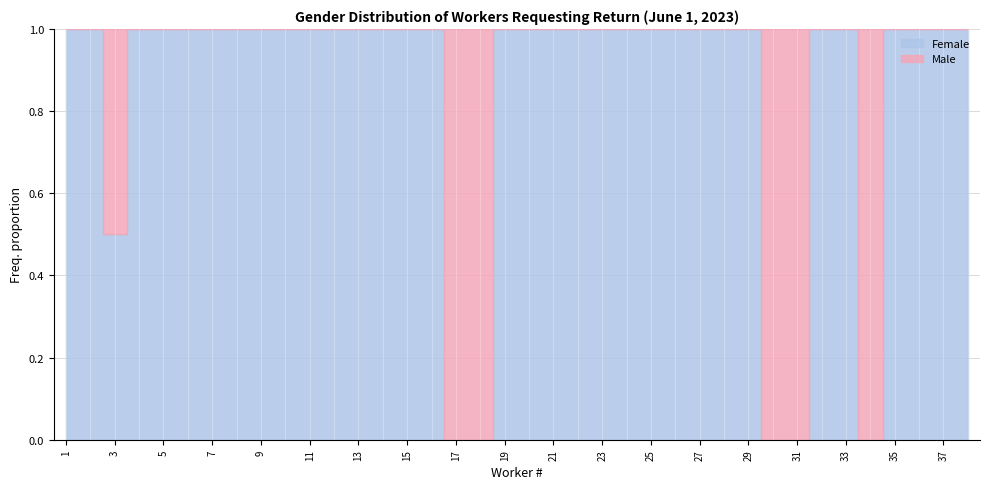

How many lines are shown in the chart?

2